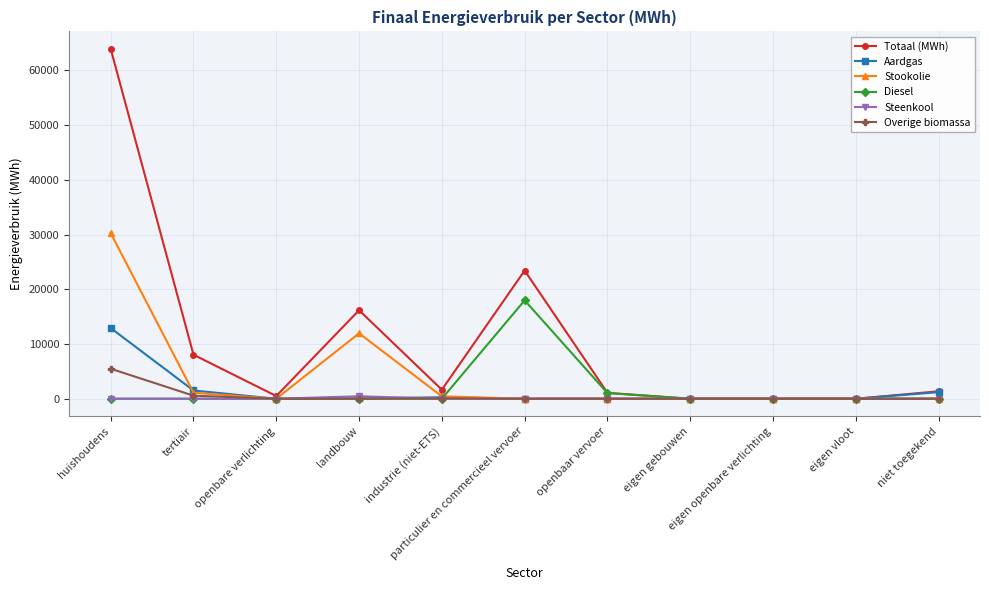

Where is Diesel nearest to the value 8988?

openbaar vervoer